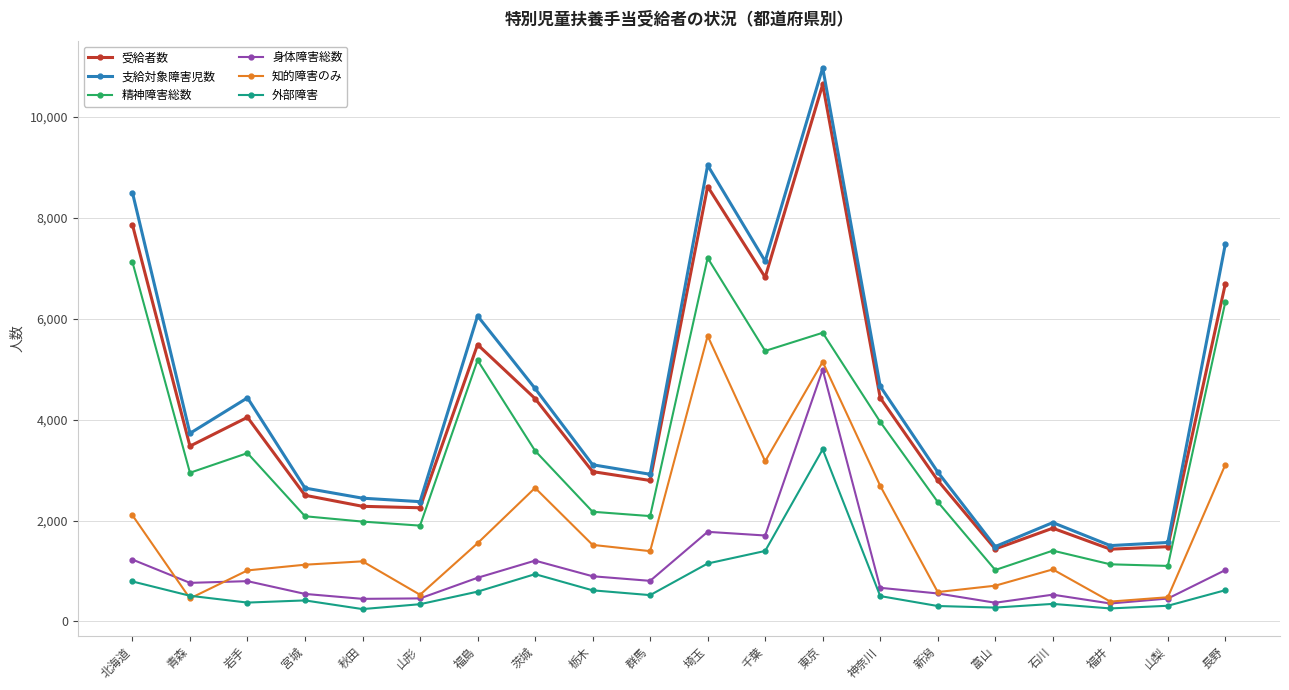

True or false: 受給者数 and 精神障害総数 intersect in this chart.

False